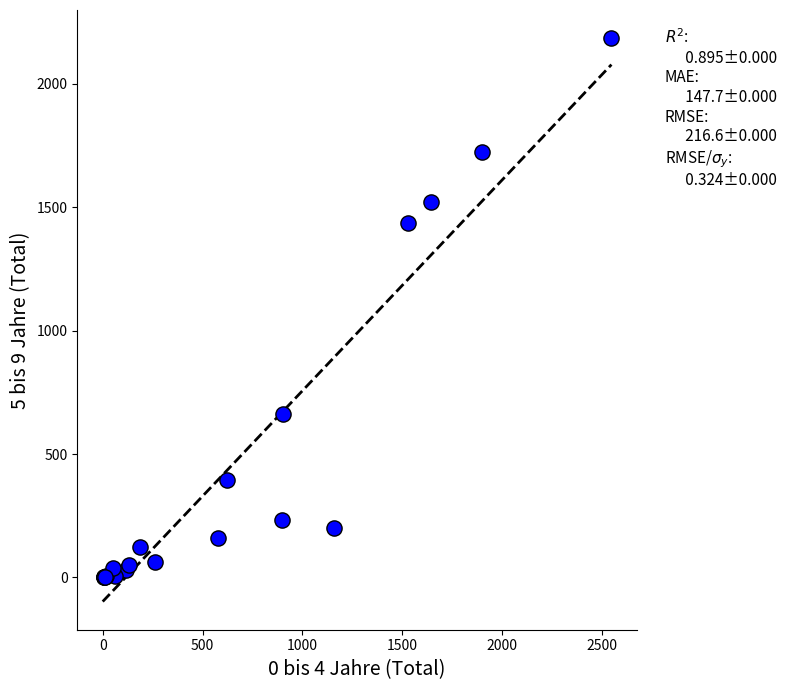

What Y value in the scatter plot is closest to 1092?

1434